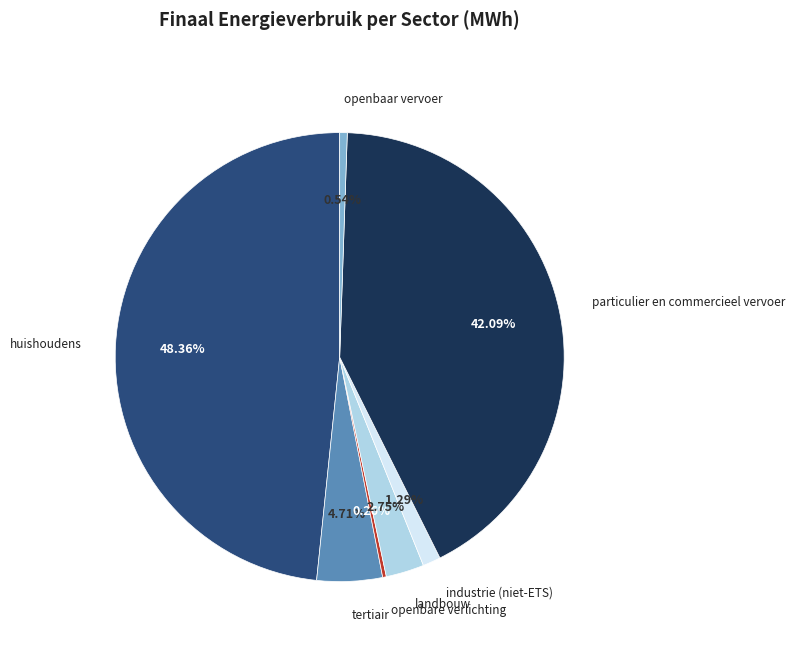

Is there a majority slice in this chart?

No